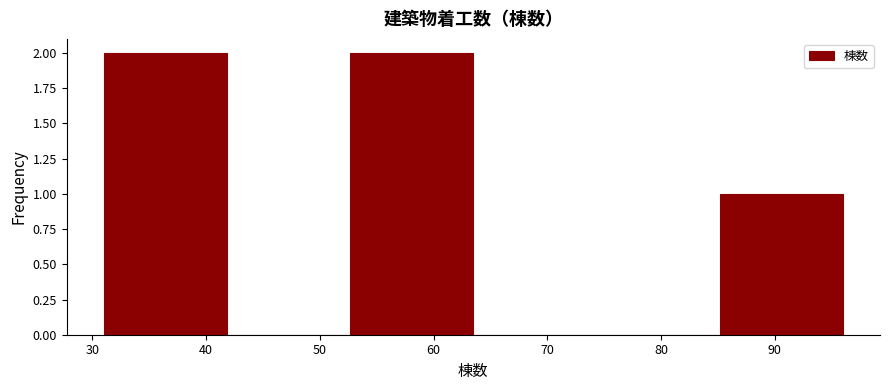

Reading left to right, transcribe this chart: for each bar, give the range it covers on the x-axis and its height. Neither the bar edges nor the heights are printed on the chart, so give them approximately, as read against the axes.

31 to 42: 2
42 to 53: 0
53 to 64: 2
64 to 74: 0
74 to 85: 0
85 to 96: 1